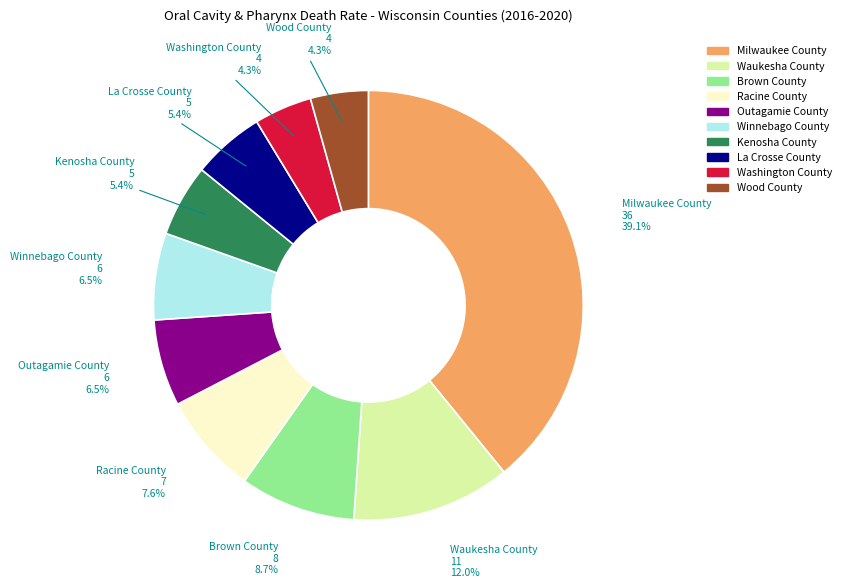

What is the largest slice in the pie chart?

Milwaukee County